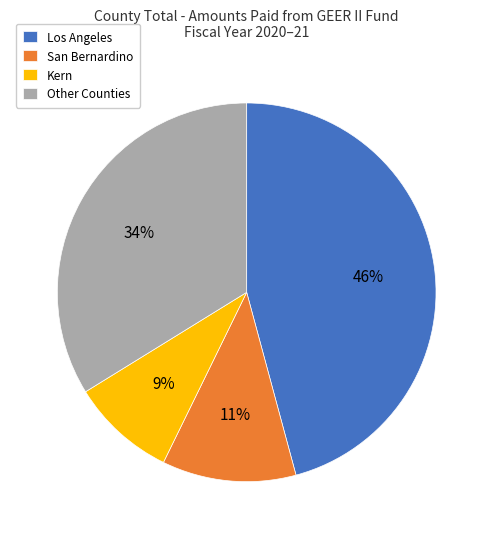

Which has a higher value, Other Counties or Los Angeles?

Los Angeles